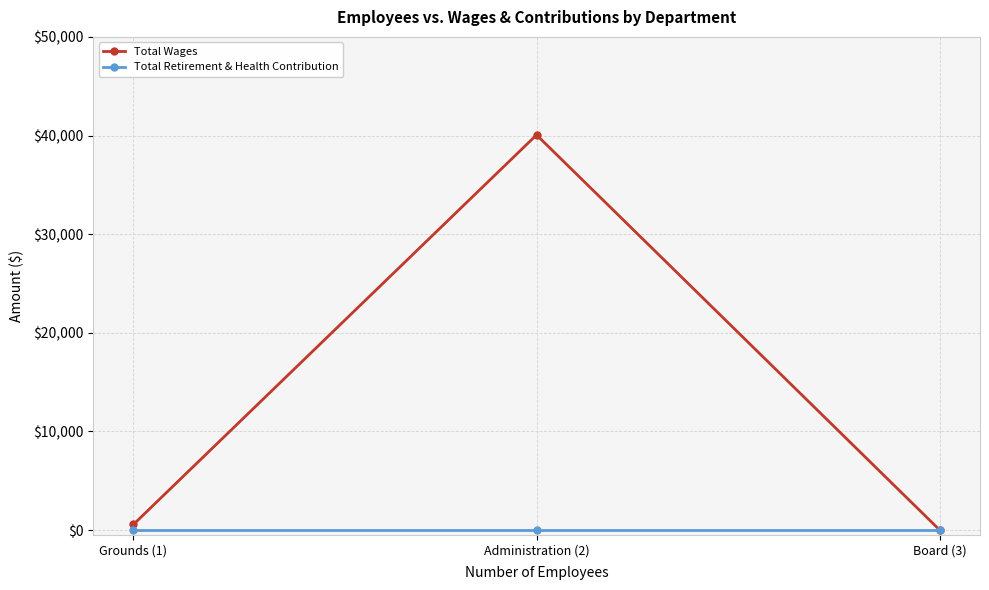

How many series are shown in this chart?

2